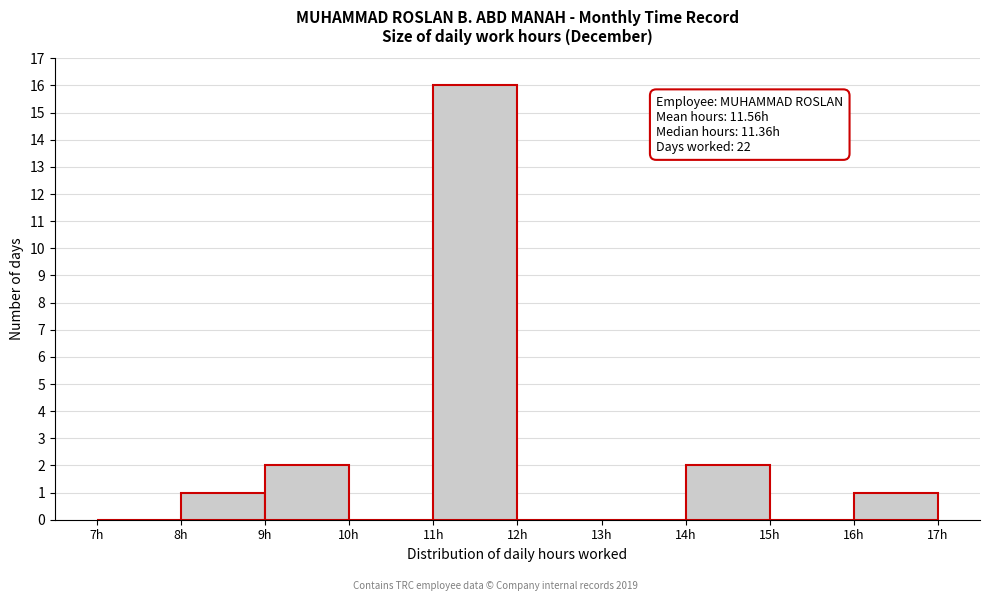

Which range on the x-axis has the tallest bar?

11 to 12